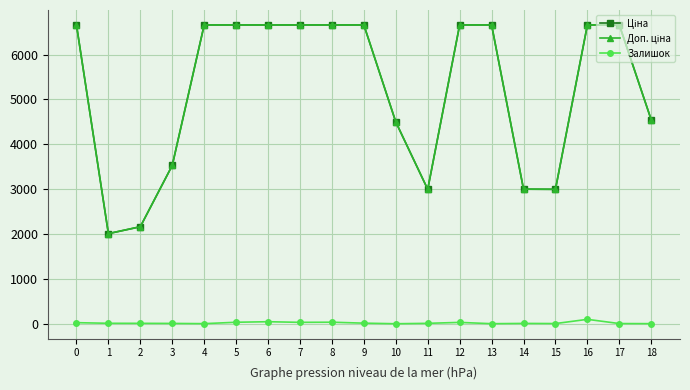

What is the maximum value shown in the chart?

6658.9